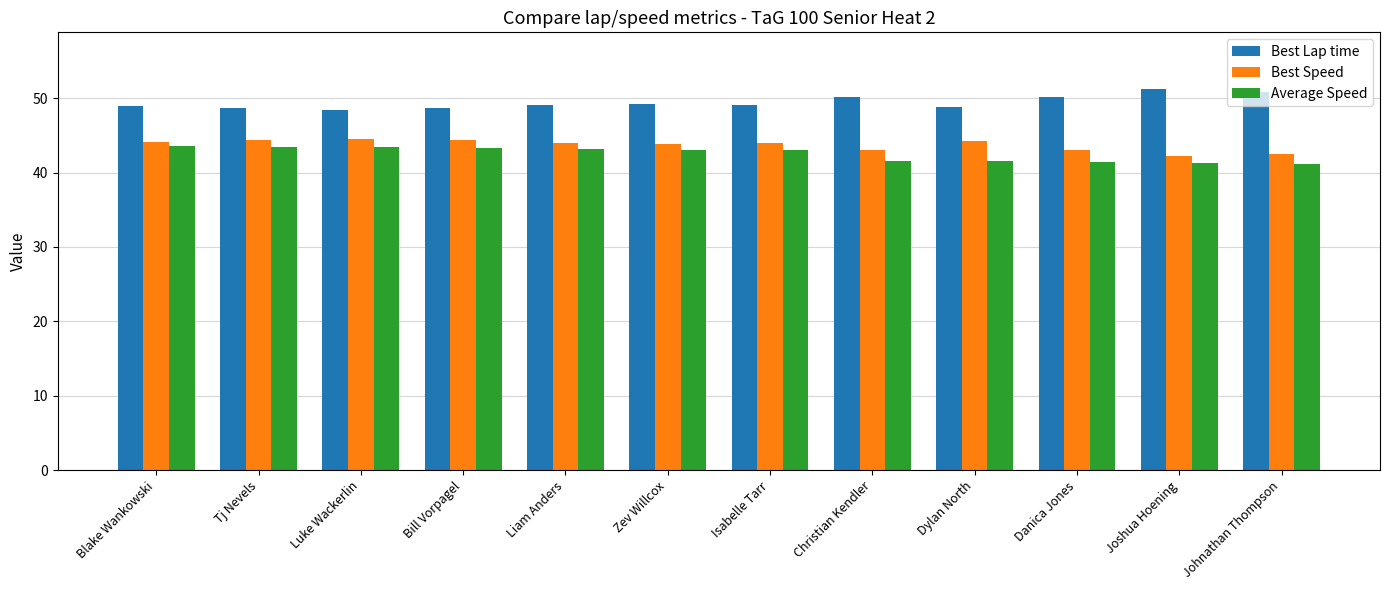

True or false: Best Lap time has a value of 50.2 at Christian Kendler.

True